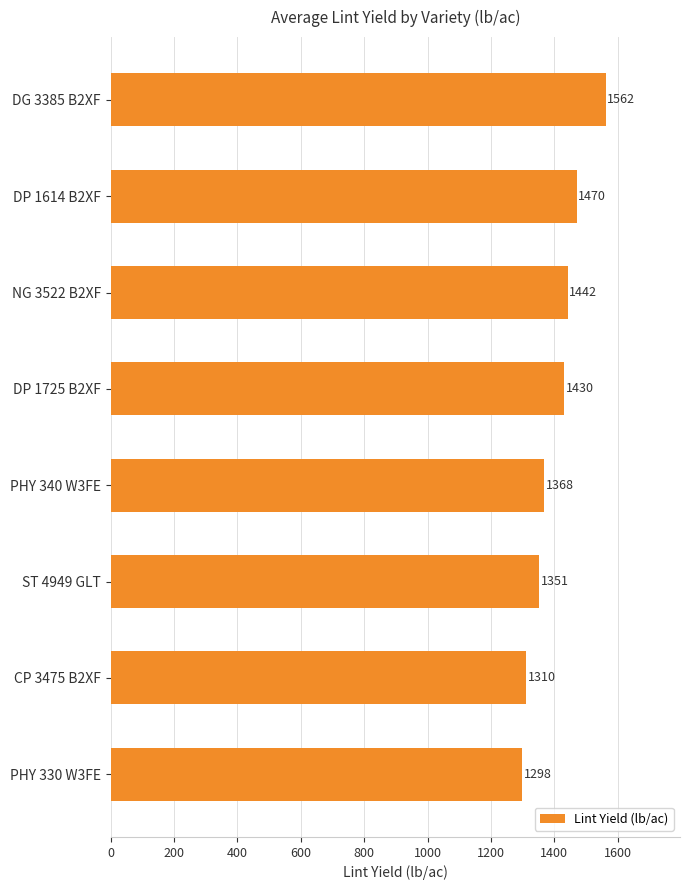

List the labels in order of value, largest first.

DG 3385 B2XF, DP 1614 B2XF, NG 3522 B2XF, DP 1725 B2XF, PHY 340 W3FE, ST 4949 GLT, CP 3475 B2XF, PHY 330 W3FE